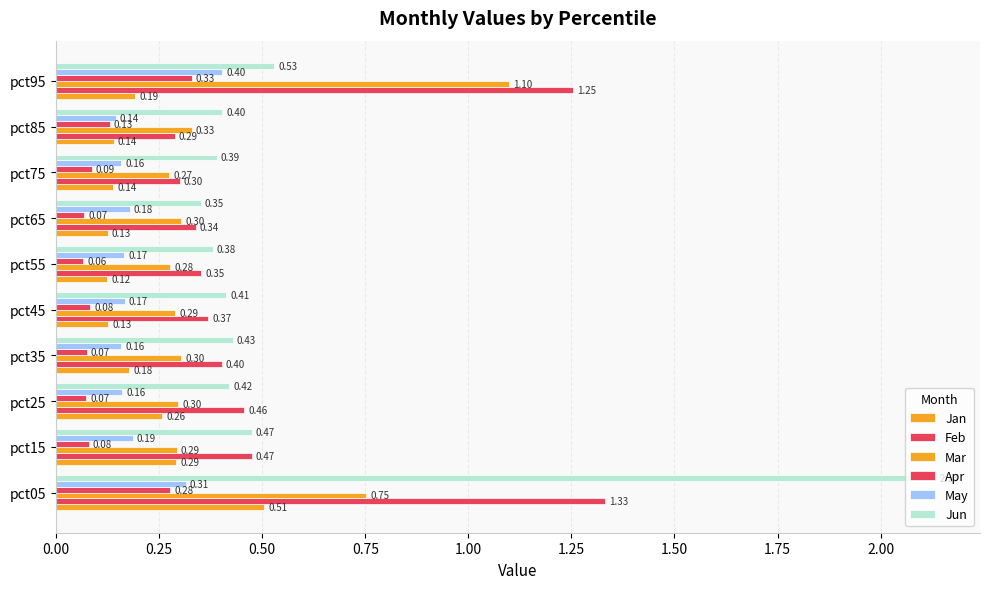

Reading left to right, list all the values displayed in this chart.

Jan: 0.5	0.3	0.3	0.2	0.1	0.1	0.1	0.1	0.1	0.2
Feb: 1.3	0.5	0.5	0.4	0.4	0.4	0.3	0.3	0.3	1.3
Mar: 0.8	0.3	0.3	0.3	0.3	0.3	0.3	0.3	0.3	1.1
Apr: 0.3	0.1	0.1	0.1	0.1	0.1	0.1	0.1	0.1	0.3
May: 0.3	0.2	0.2	0.2	0.2	0.2	0.2	0.2	0.1	0.4
Jun: 2.1	0.5	0.4	0.4	0.4	0.4	0.4	0.4	0.4	0.5